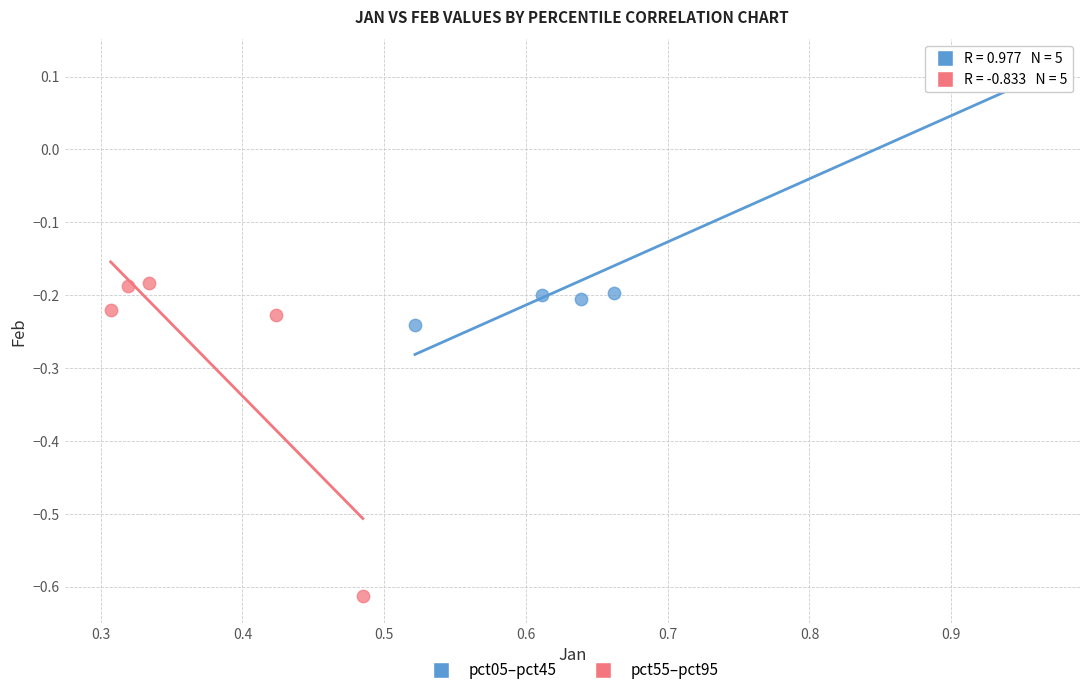

What are all the series names shown in the legend?

pct05–pct45, pct55–pct95